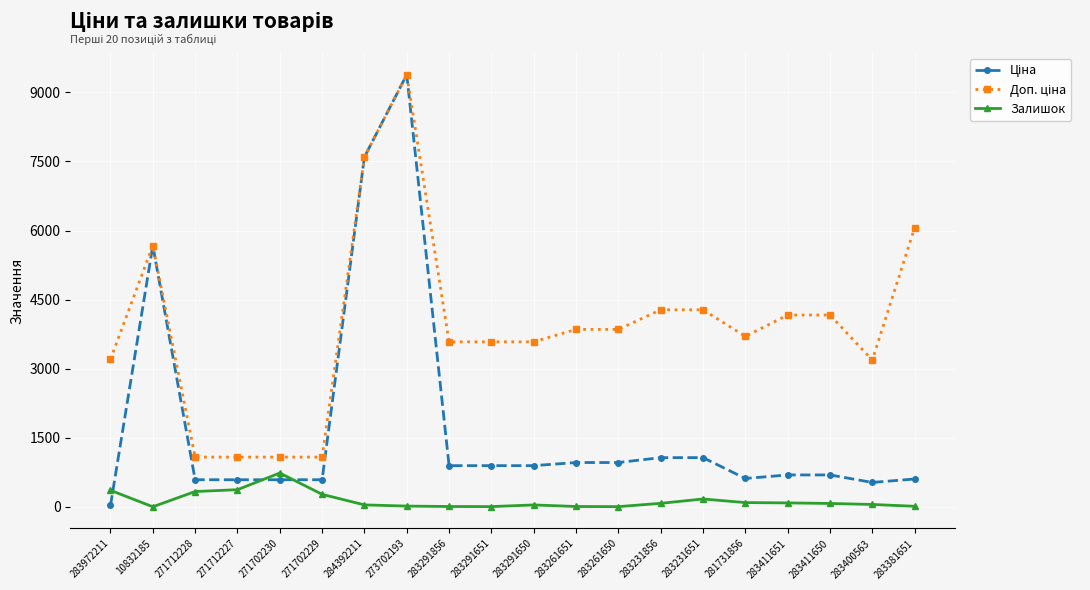

Is it true that Залишок equals 94.0 at 281731856?

True